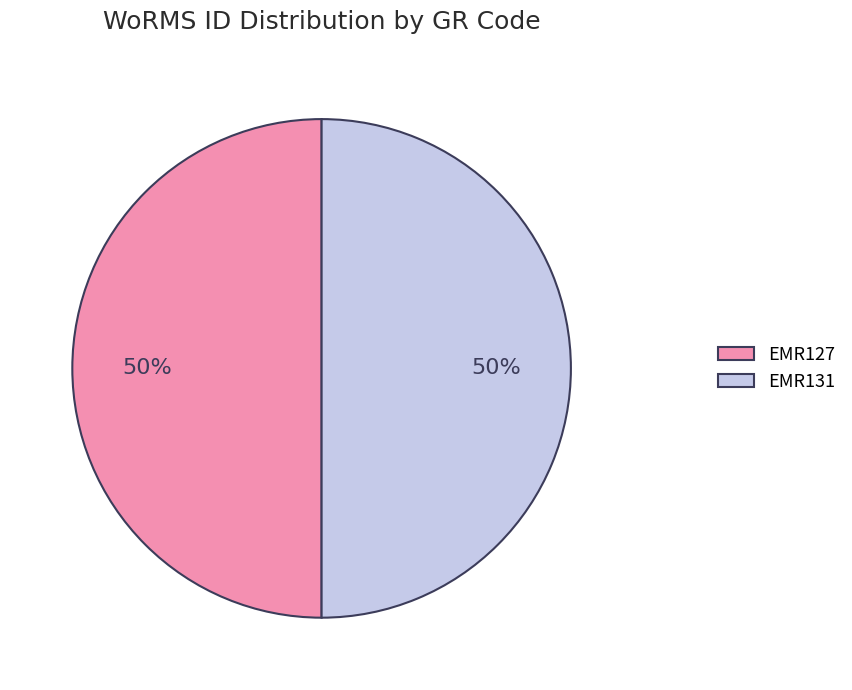

Approximately how many times larger is the value at EMR131 compared to EMR127?

1.0